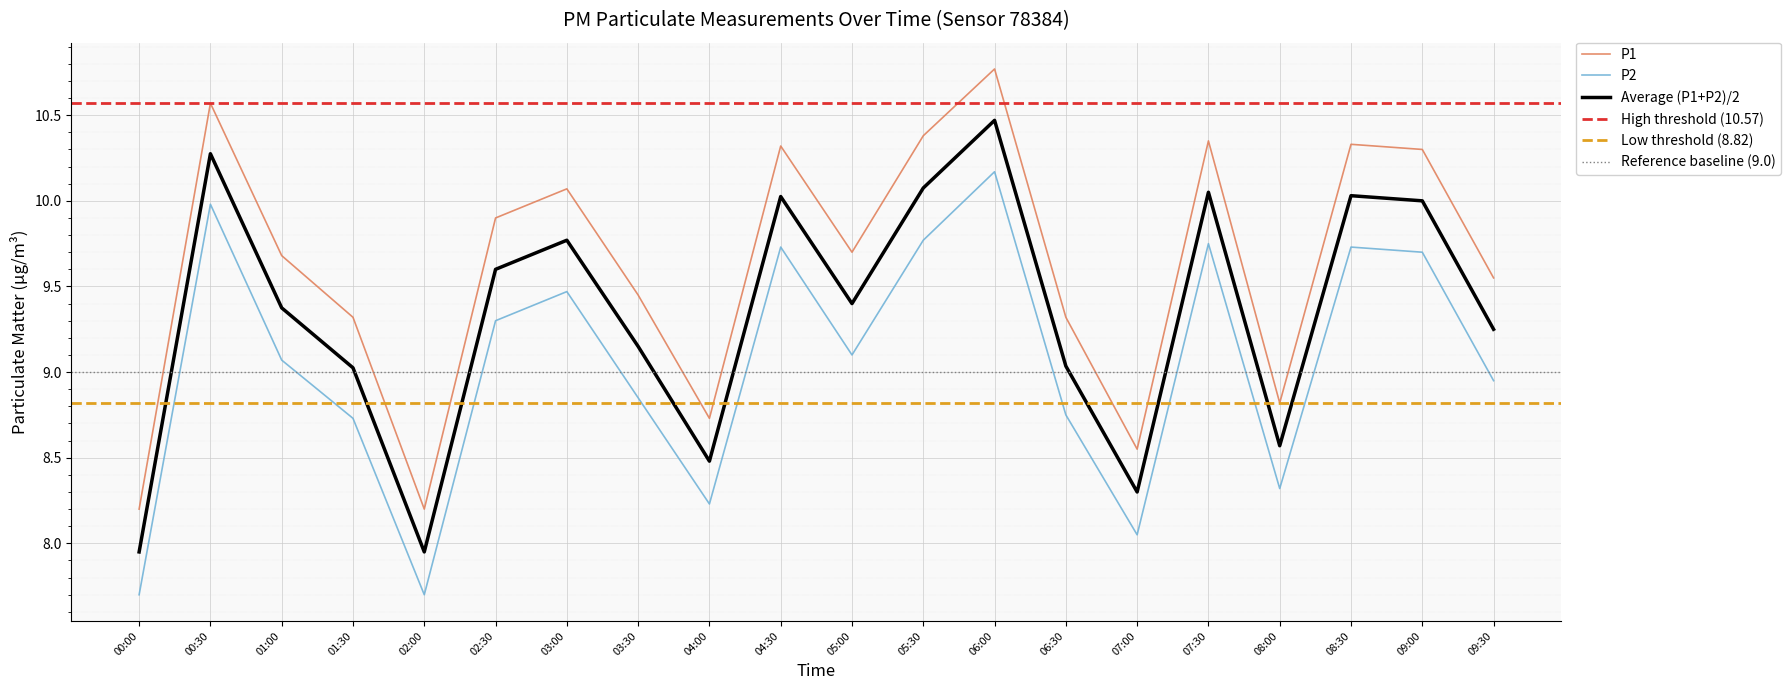

True or false: P2 and P1 cross at least once.

False